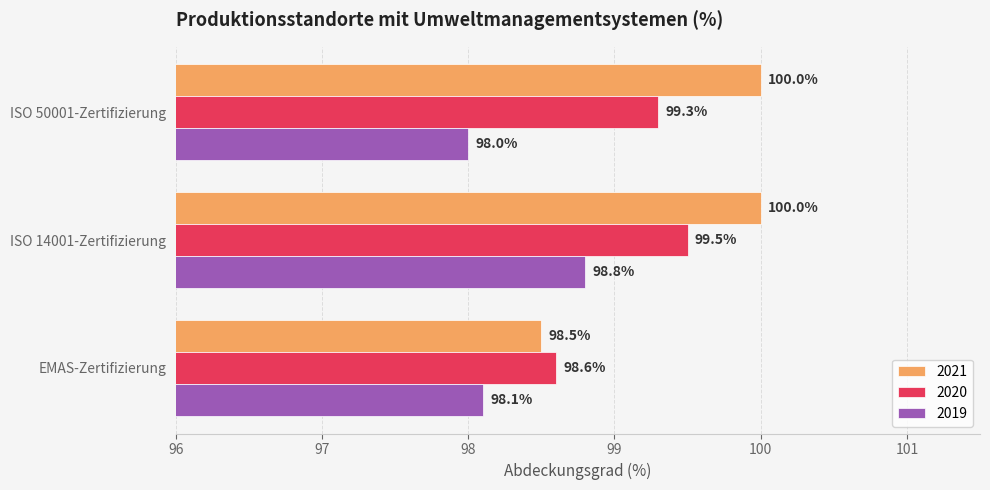

What is the spread (max minus min) of values at EMAS-Zertifizierung?

0.5